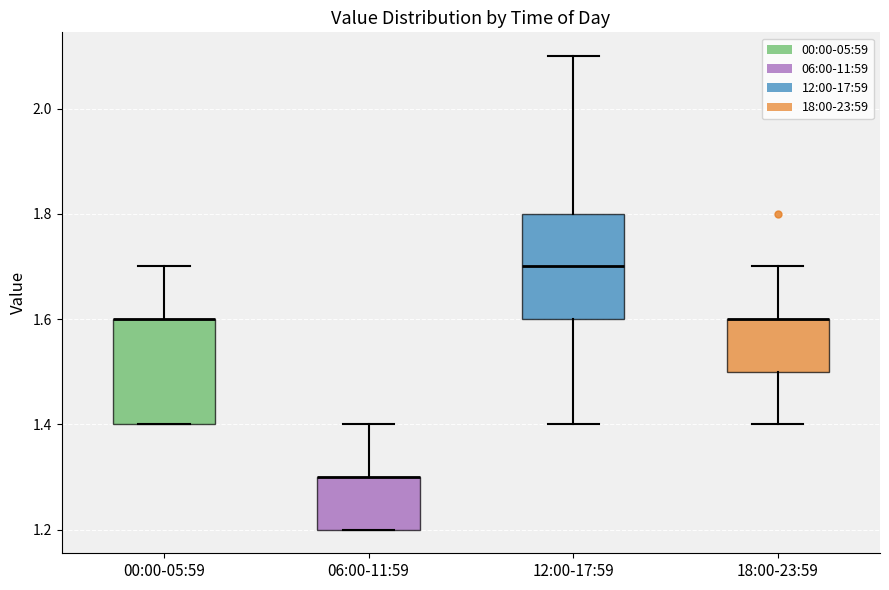

Reading left to right, read every box against the y-axis: the position of its median line, the range the box covers, and the ends of its whiskers. The values are not printed on the chart, so give them approximately, as read against the axis.

00:00-05:59: median 1.6 (drawn on the box's upper edge), box 1.4 to 1.6, whiskers 1.4 to 1.7
06:00-11:59: median 1.3 (drawn on the box's upper edge), box 1.2 to 1.3, whiskers 1.2 to 1.4
12:00-17:59: median 1.7, box 1.6 to 1.8, whiskers 1.4 to 2.1
18:00-23:59: median 1.6 (drawn on the box's upper edge), box 1.5 to 1.6, whiskers 1.4 to 1.7